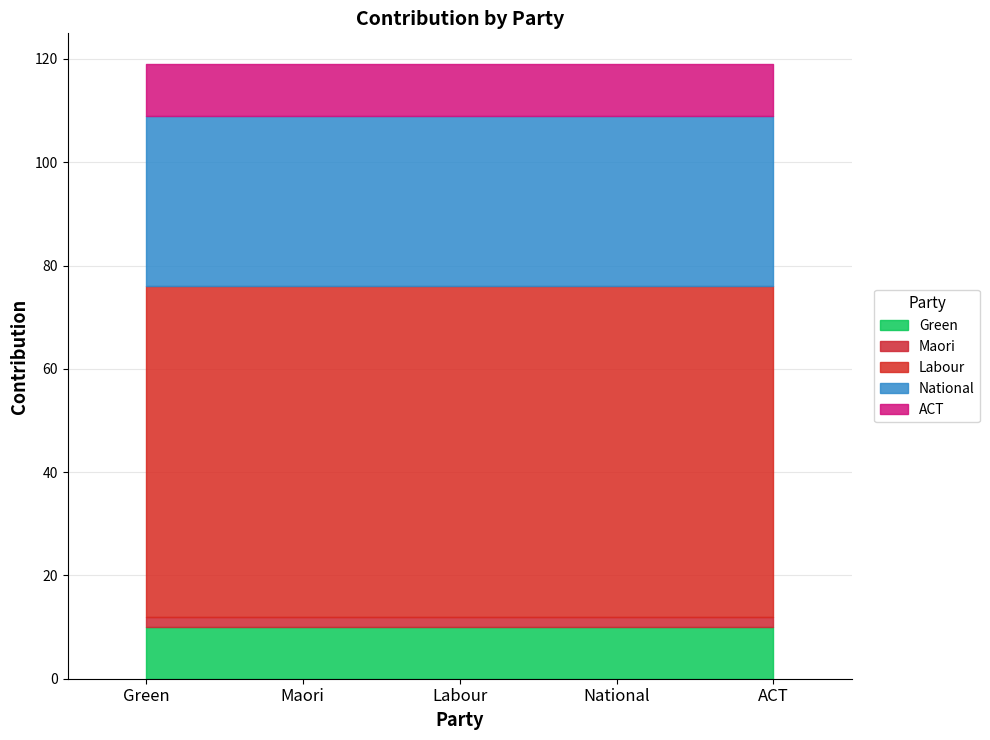

Between Maori and National, which is larger?

Maori